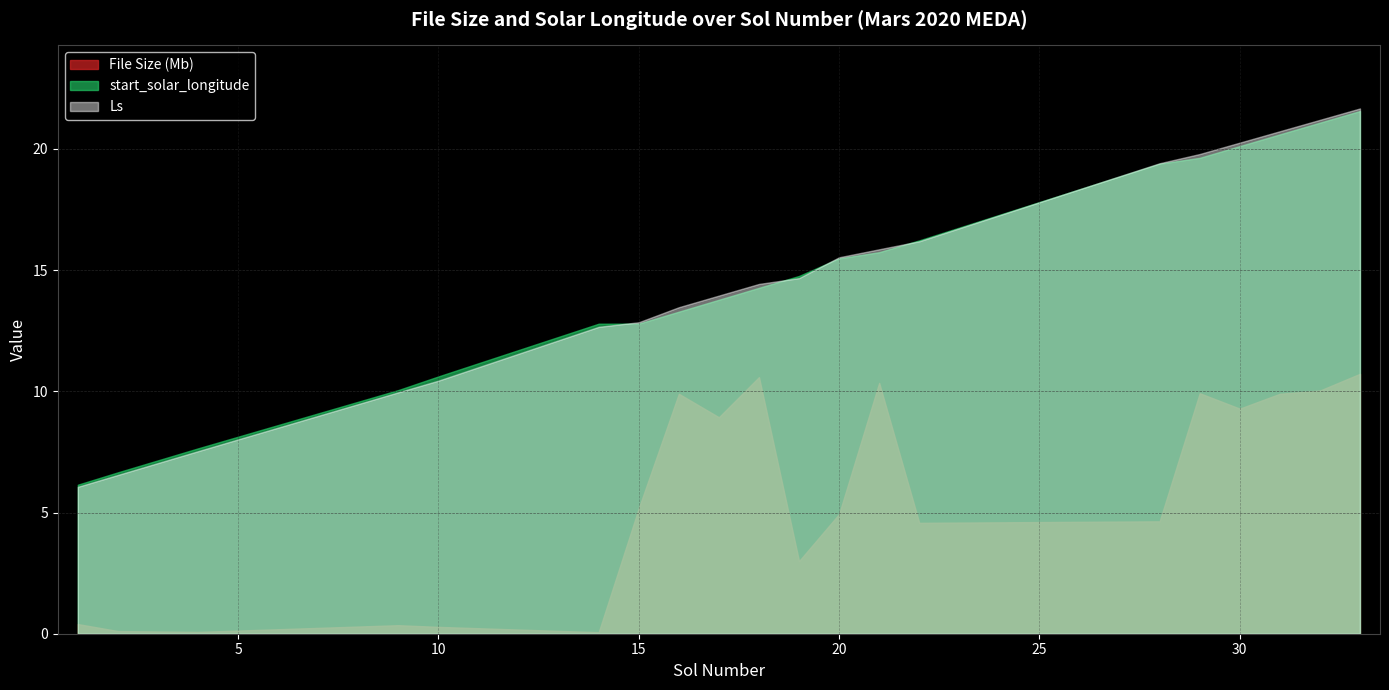

What is the total value across all series at 30?

49.7